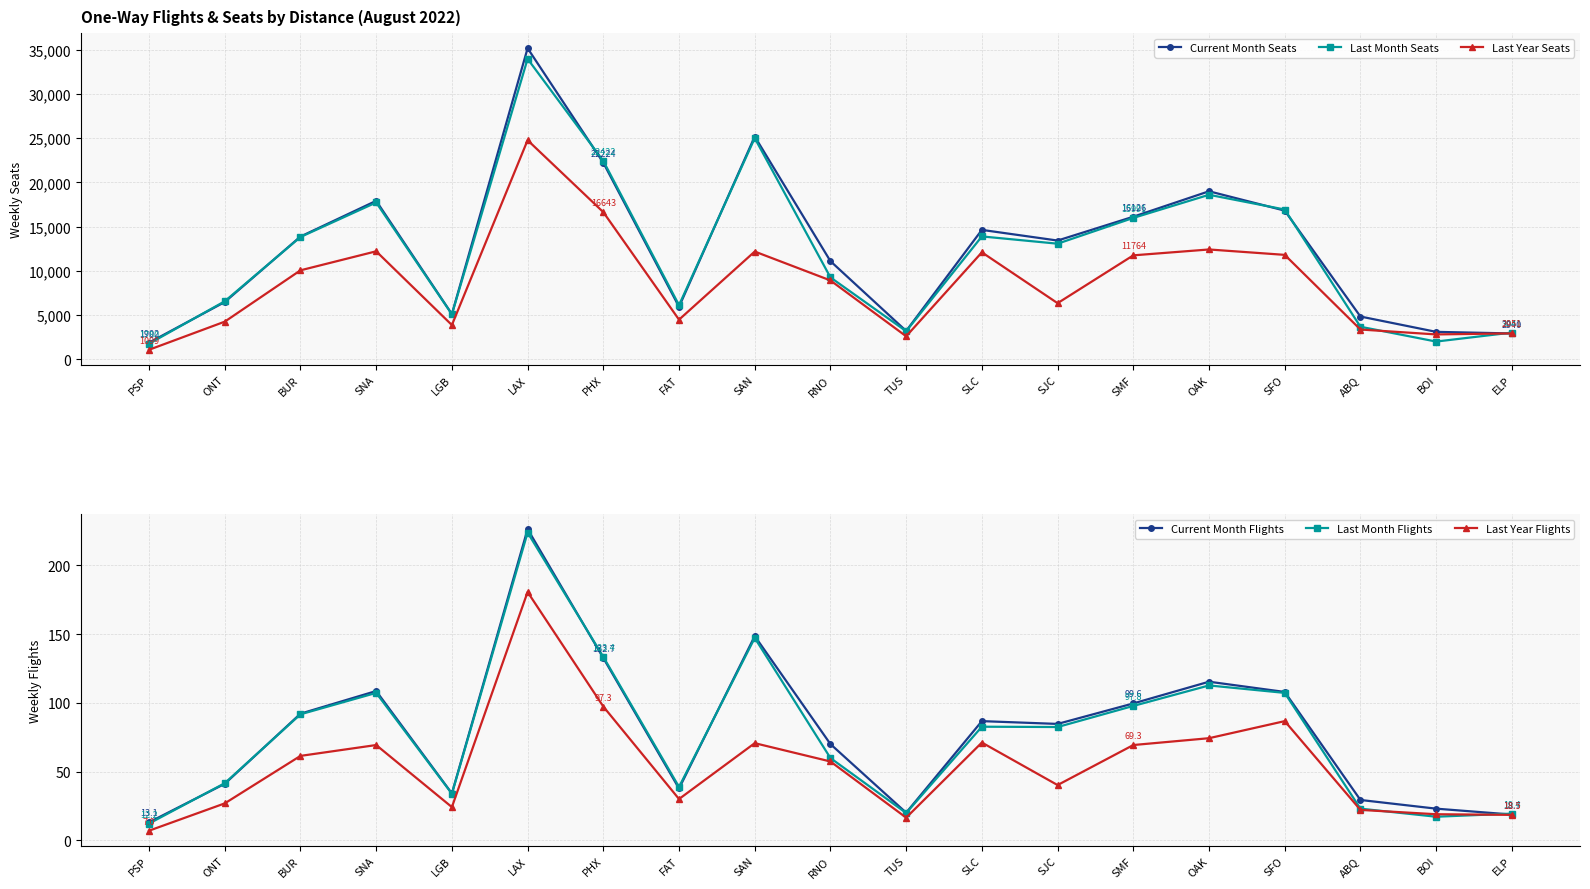

What is the lowest value of the Last Month Seats series?

1779.8